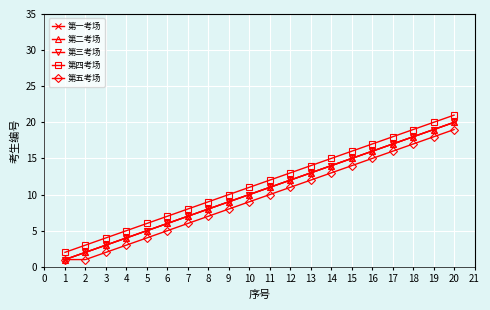

Does the chart have visible grid lines?

Yes